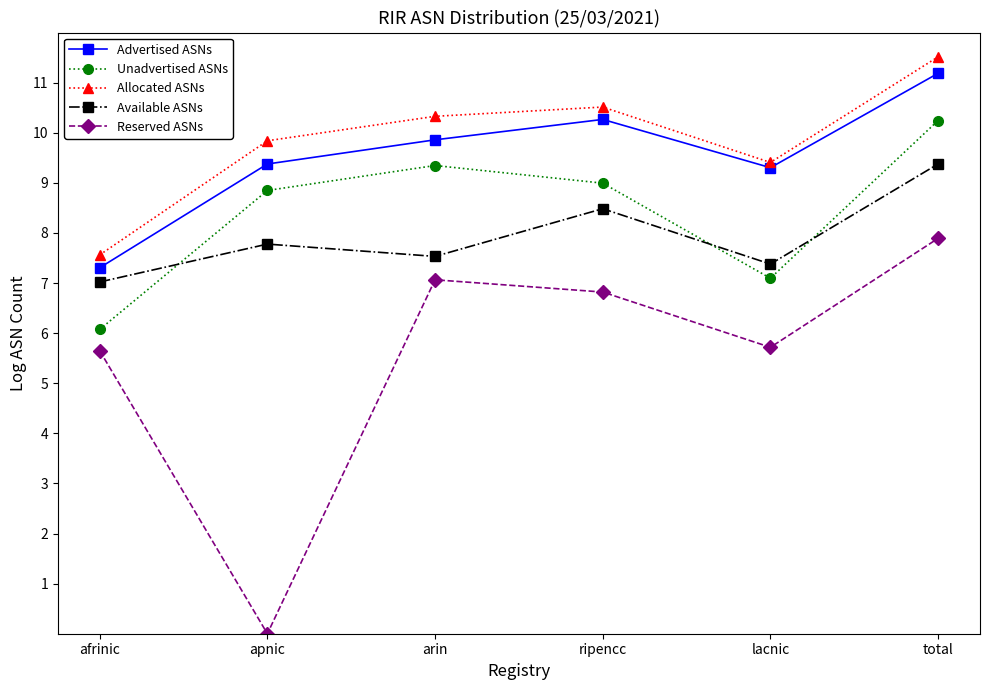

Which series has the largest range (max minus min)?

Reserved ASNs